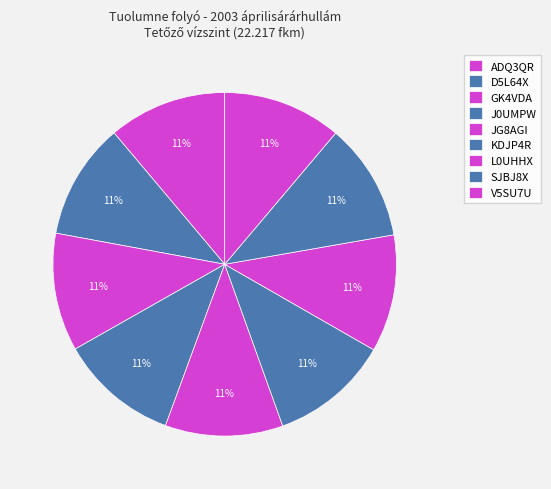

How many slices are in this pie chart?

9